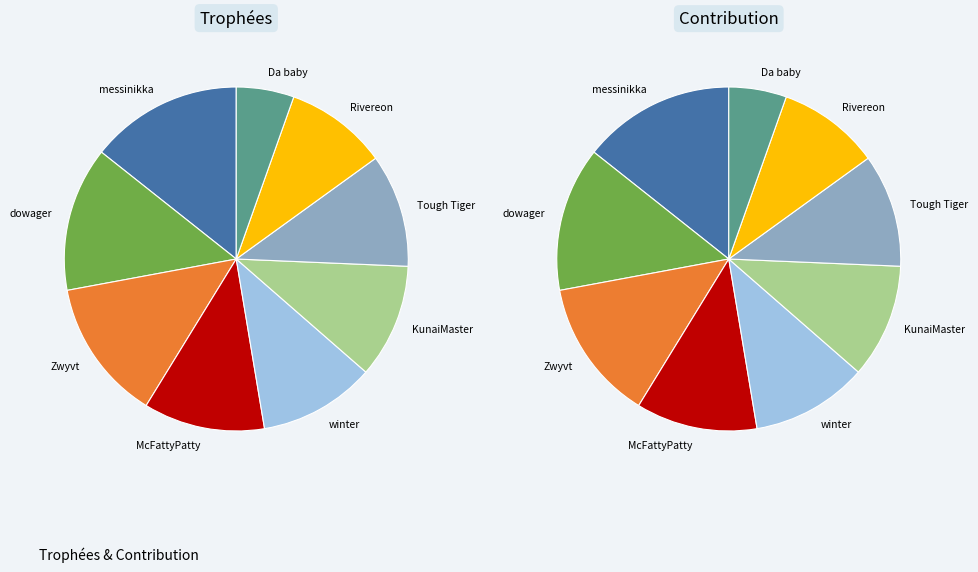

What is the ratio of the value at winter to the value at dowager?

0.8